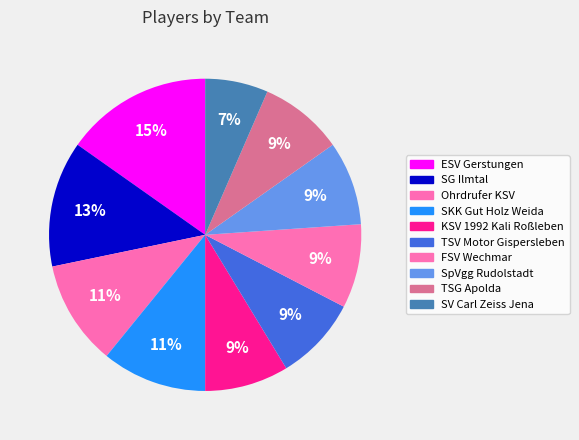

To the nearest percent, what portion does KSV 1992 Kali Roßleben represent?

9%